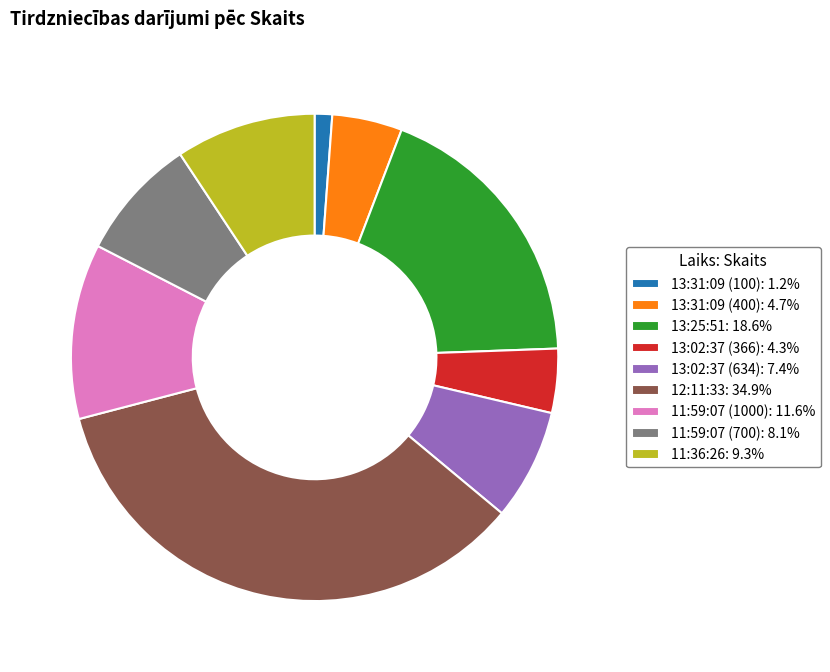

True or false: 13:02:37 (634) accounts for 7% of the total.

True